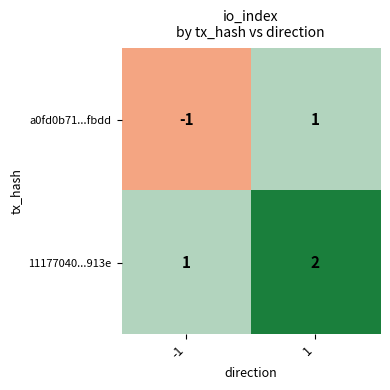

Which series has the widest spread of values?

a0fd0b71...fbdd